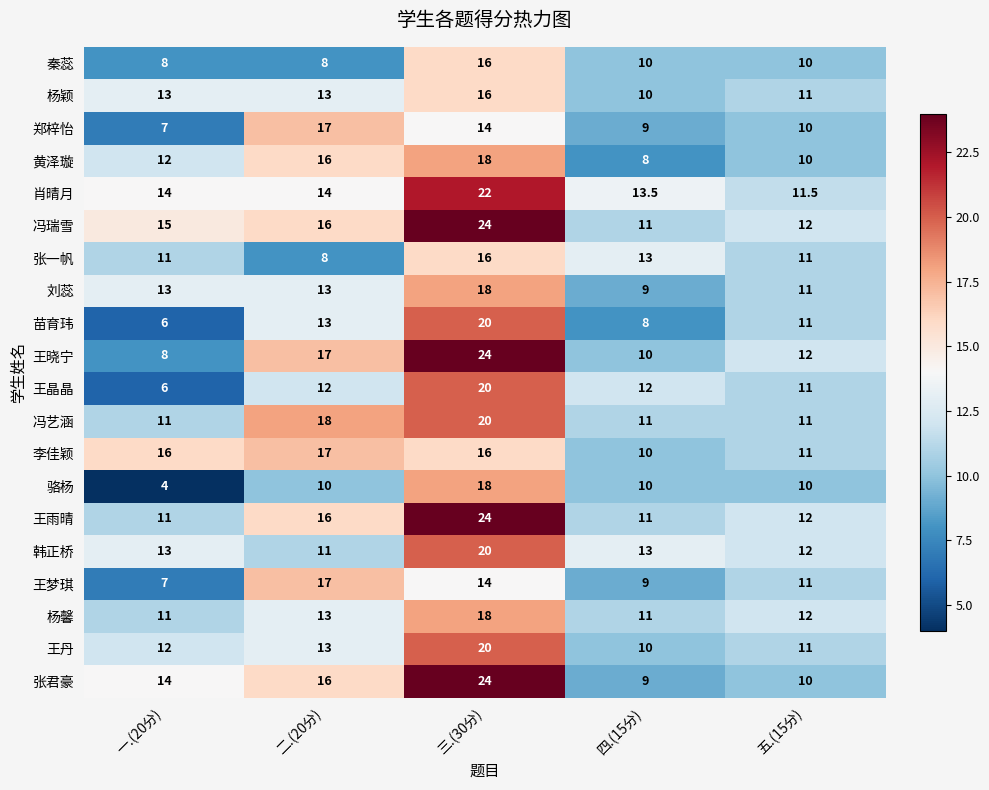

What is the difference between the maximum and minimum values in the 韩正桥 series?

9.0